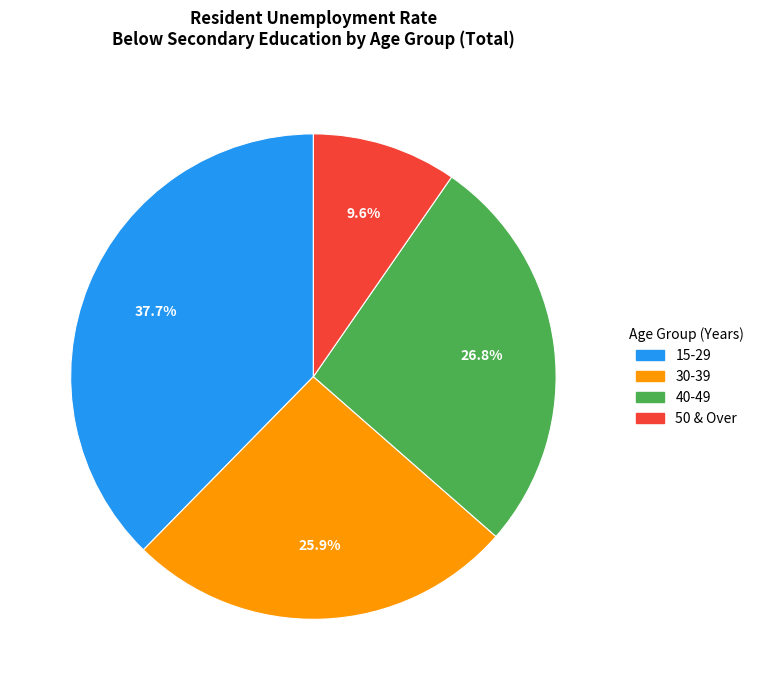

Is 50 & Over the majority of the pie?

No